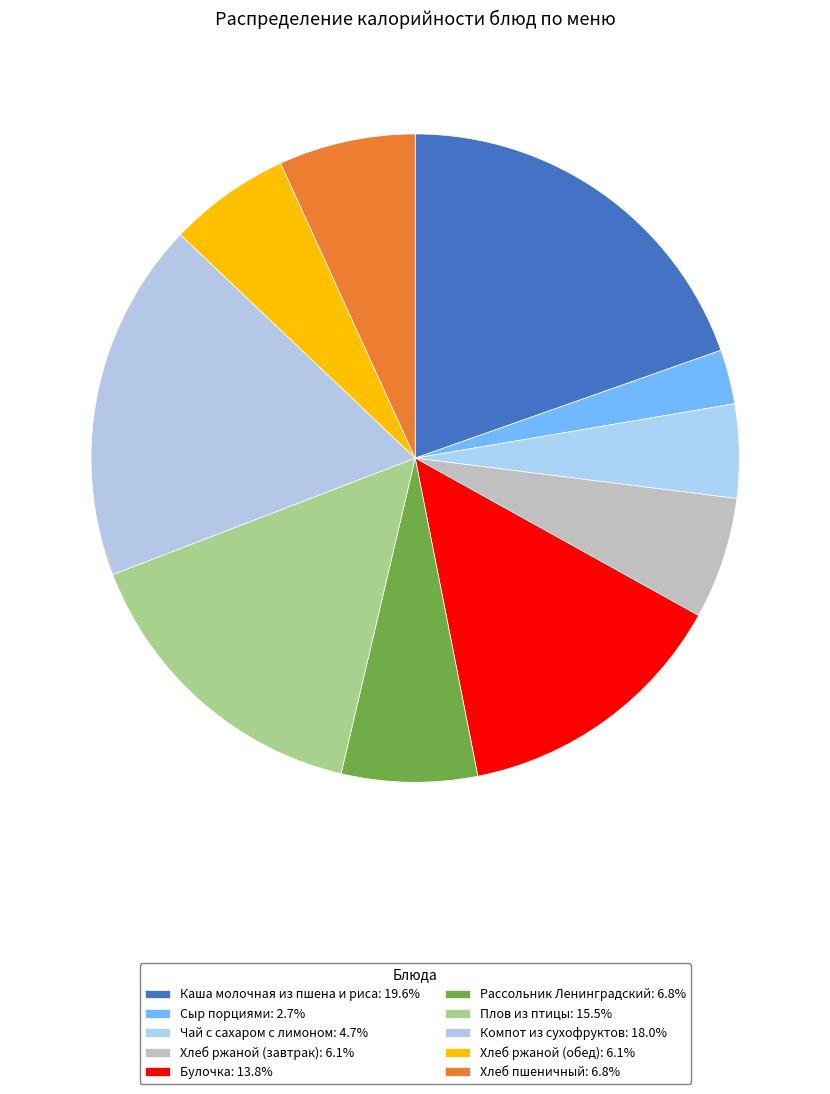

Is it true that Булочка is 14% of the pie?

True